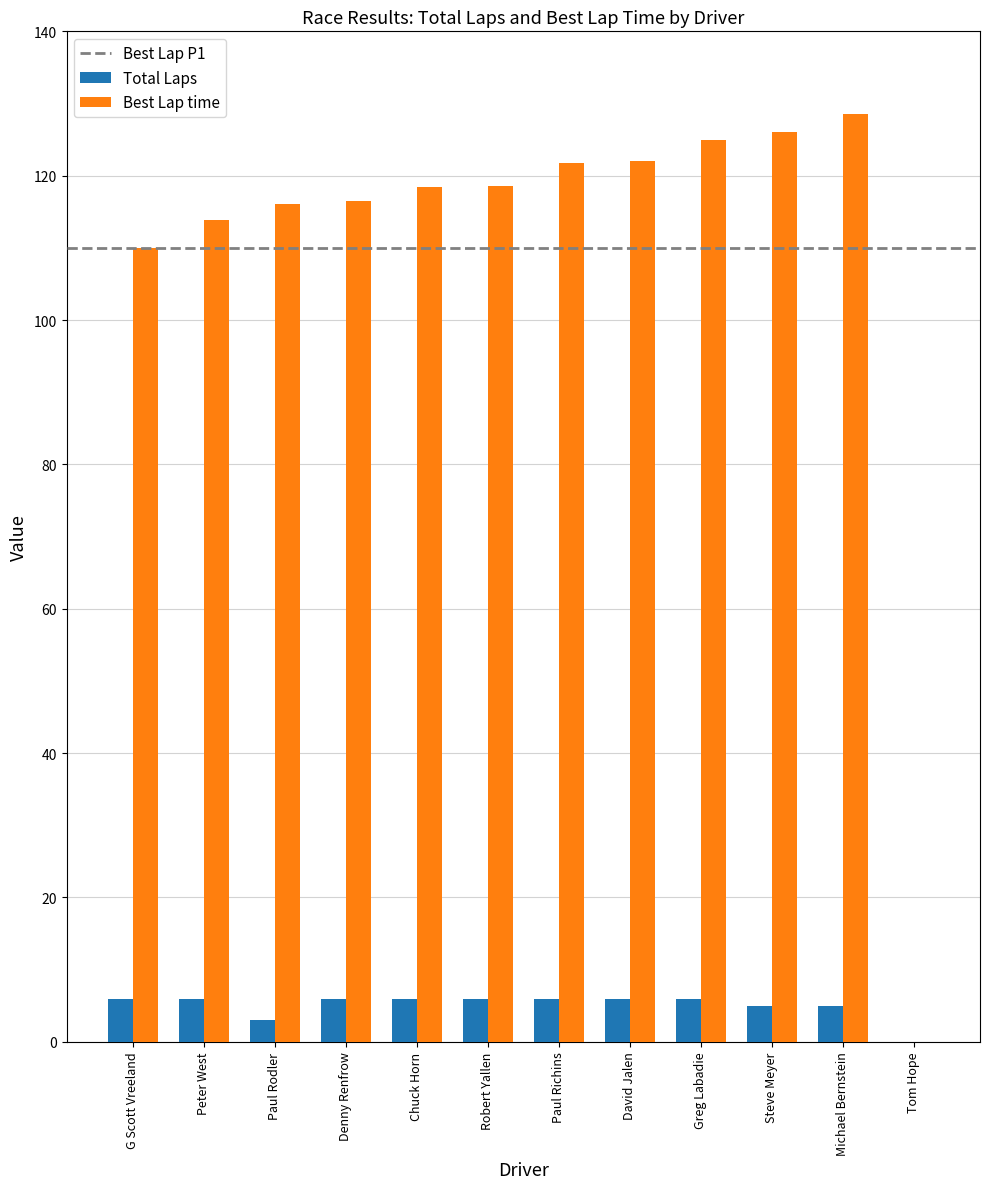

Is it true that Best Lap time equals 206.5 at Paul Richins?

False